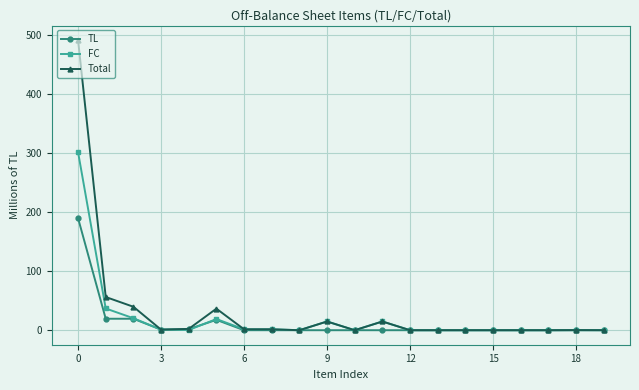

How many lines are shown in the chart?

3